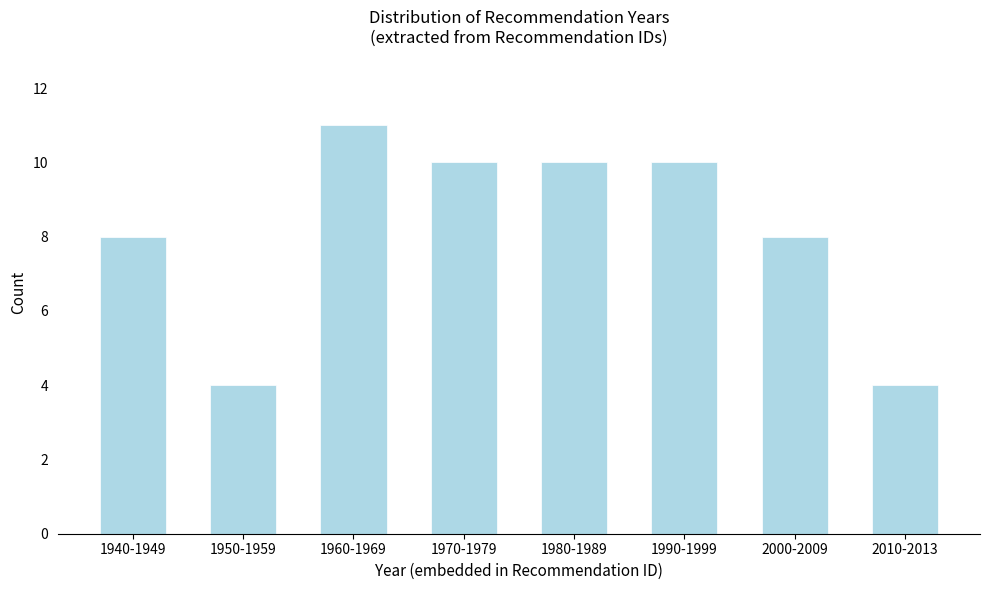

Reading left to right, transcribe all the data shown in this chart.

1940-1949=8	1950-1959=4	1960-1969=11	1970-1979=10	1980-1989=10	1990-1999=10	2000-2009=8	2010-2013=4